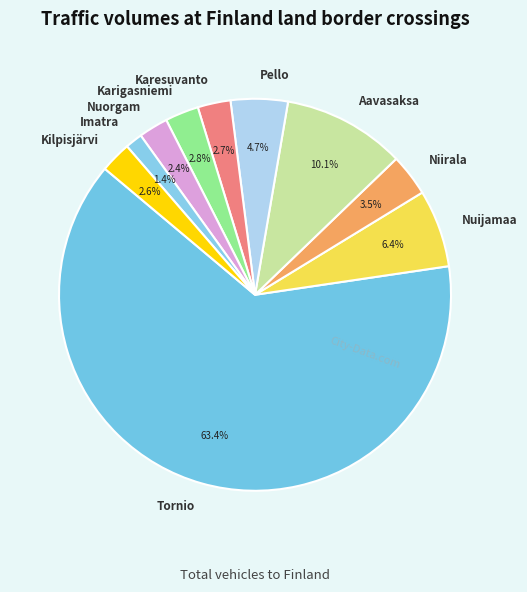

To the nearest percent, what is the average slice percentage?

10%